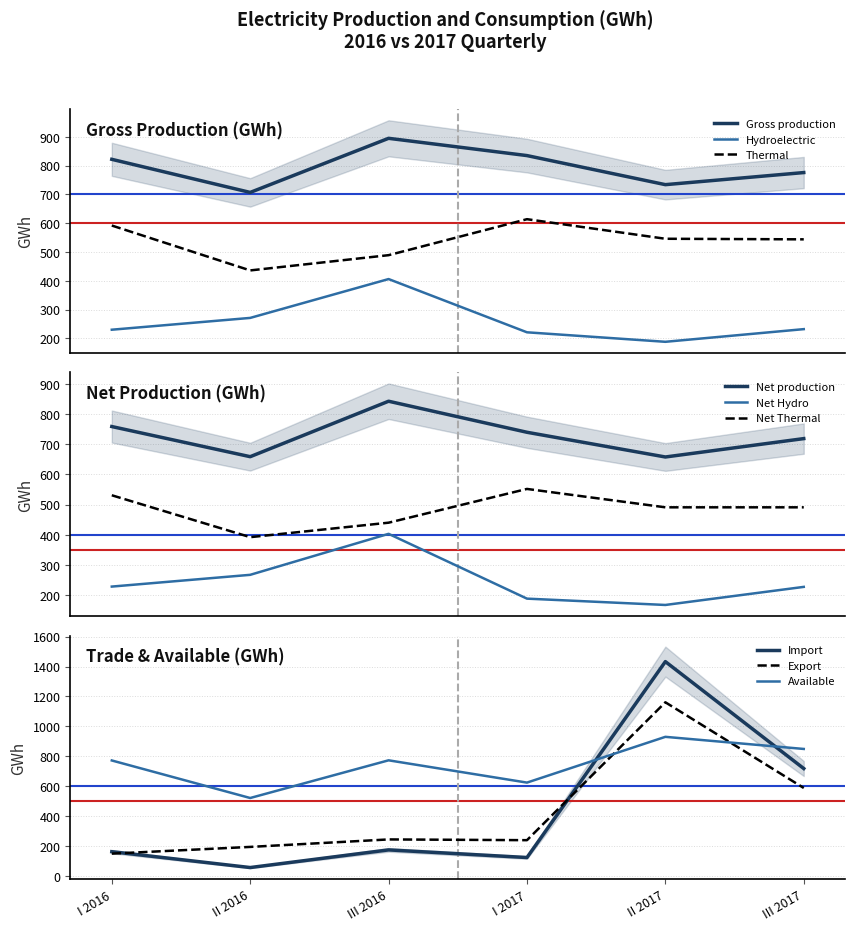

True or false: Hydroelectric and Thermal cross at least once.

False